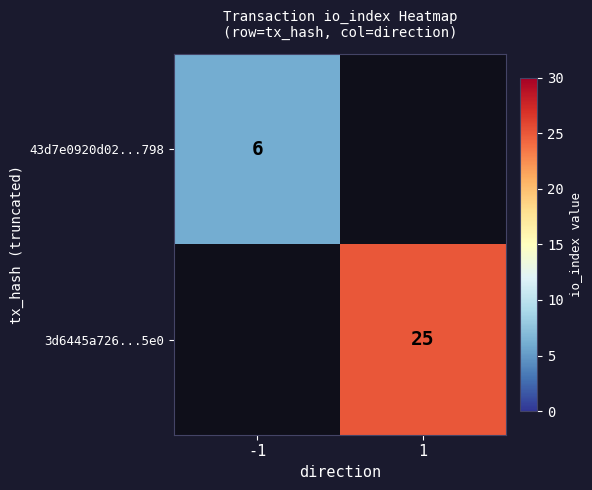

Is the value of 3d6445a726...5e0 at 1 greater than the value of 43d7e0920d02...798 at -1?

Yes